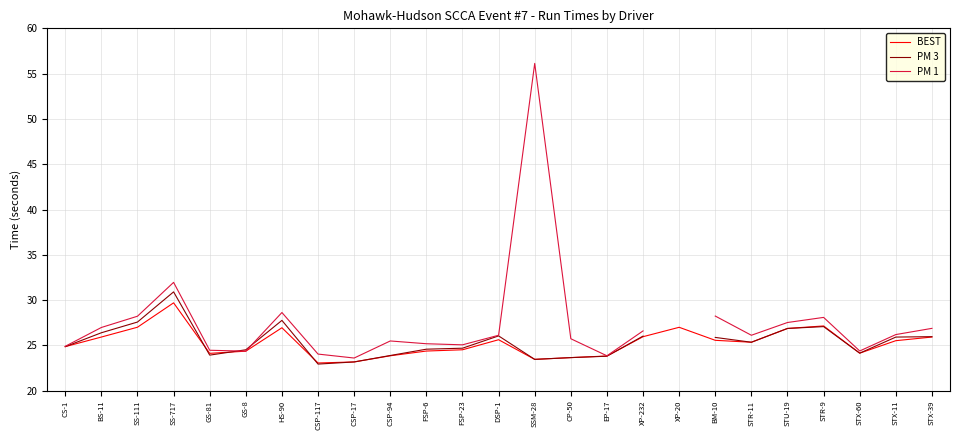

Which series has the largest total across all categories?

BEST